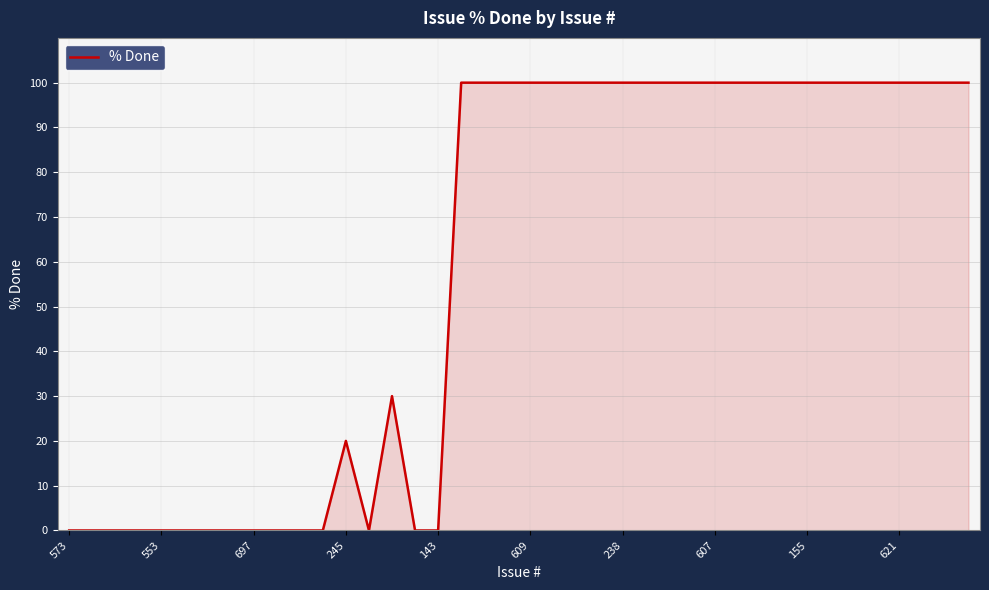

What is the difference between the maximum and minimum values?

100